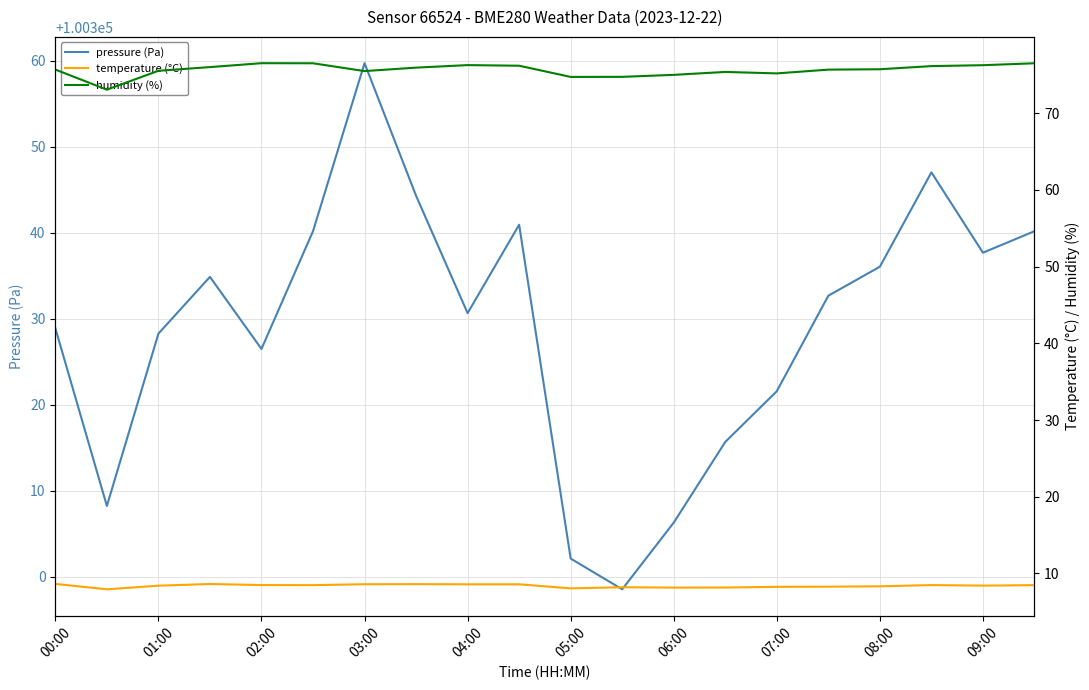

How many lines are shown in the chart?

3